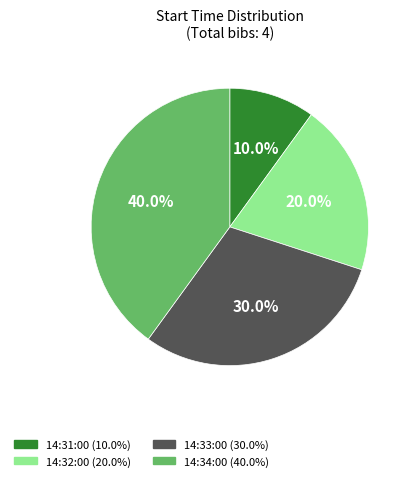

Is there any slice that represents more than half of the pie?

No